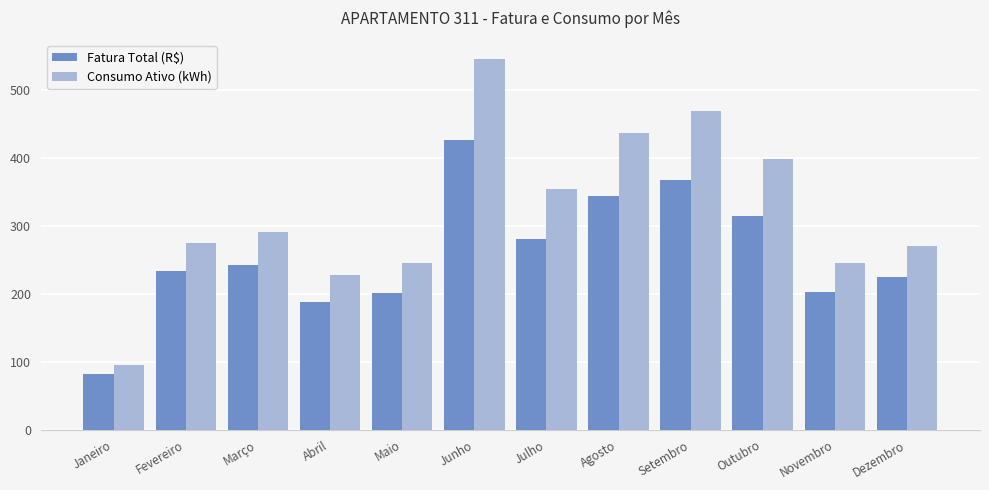

What is the maximum value shown in the chart?

546.0